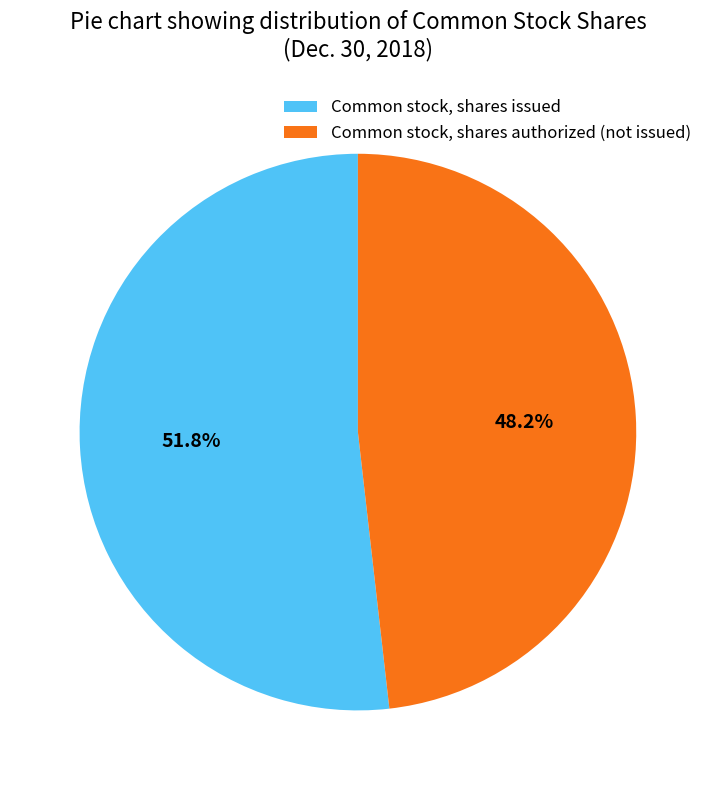

Does any single category account for the majority?

Yes